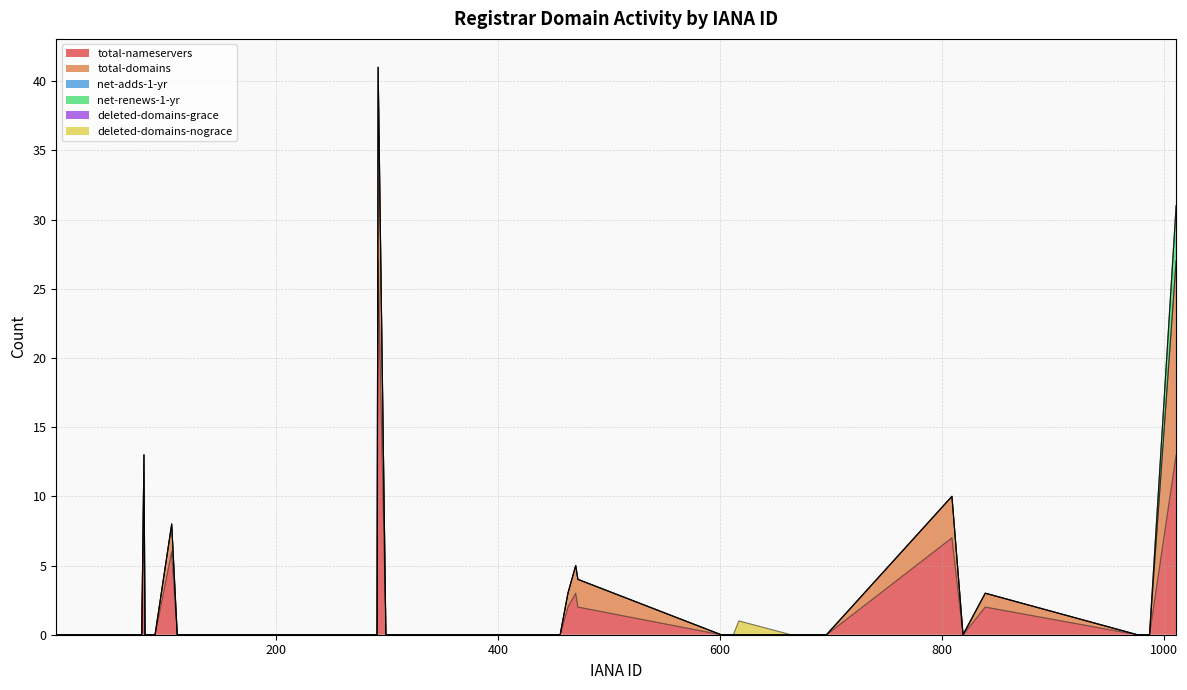

Reading left to right, extract all data points from this chart.

total-nameservers: 2=0	9=0	15=0	74=0	78=0	79=0	81=9	82=0	91=0	106=6	111=0	113=0	134=0	146=0	151=0	244=0	291=0	292=27	299=0	303=0	411=0	440=0	447=0	455=0	456=0	463=2	470=3	472=2	601=0	612=0	617=0	664=0	670=0	696=0	809=7	819=0	839=2	976=0	987=0	1011=13
total-domains: 2=0	9=0	15=0	74=0	78=0	79=0	81=4	82=0	91=0	106=2	111=0	113=0	134=0	146=0	151=0	244=0	291=0	292=14	299=0	303=0	411=0	440=0	447=0	455=0	456=0	463=1	470=2	472=2	601=0	612=0	617=0	664=0	670=0	696=0	809=3	819=0	839=1	976=0	987=0	1011=14
net-adds-1-yr: 2=0	9=0	15=0	74=0	78=0	79=0	81=0	82=0	91=0	106=0	111=0	113=0	134=0	146=0	151=0	244=0	291=0	292=0	299=0	303=0	411=0	440=0	447=0	455=0	456=0	463=0	470=0	472=0	601=0	612=0	617=0	664=0	670=0	696=0	809=0	819=0	839=0	976=0	987=0	1011=0
net-renews-1-yr: 2=0	9=0	15=0	74=0	78=0	79=0	81=0	82=0	91=0	106=0	111=0	113=0	134=0	146=0	151=0	244=0	291=0	292=0	299=0	303=0	411=0	440=0	447=0	455=0	456=0	463=0	470=0	472=0	601=0	612=0	617=0	664=0	670=0	696=0	809=0	819=0	839=0	976=0	987=0	1011=4
deleted-domains-grace: 2=0	9=0	15=0	74=0	78=0	79=0	81=0	82=0	91=0	106=0	111=0	113=0	134=0	146=0	151=0	244=0	291=0	292=0	299=0	303=0	411=0	440=0	447=0	455=0	456=0	463=0	470=0	472=0	601=0	612=0	617=0	664=0	670=0	696=0	809=0	819=0	839=0	976=0	987=0	1011=0
deleted-domains-nograce: 2=0	9=0	15=0	74=0	78=0	79=0	81=0	82=0	91=0	106=0	111=0	113=0	134=0	146=0	151=0	244=0	291=0	292=0	299=0	303=0	411=0	440=0	447=0	455=0	456=0	463=0	470=0	472=0	601=0	612=0	617=1	664=0	670=0	696=0	809=0	819=0	839=0	976=0	987=0	1011=0